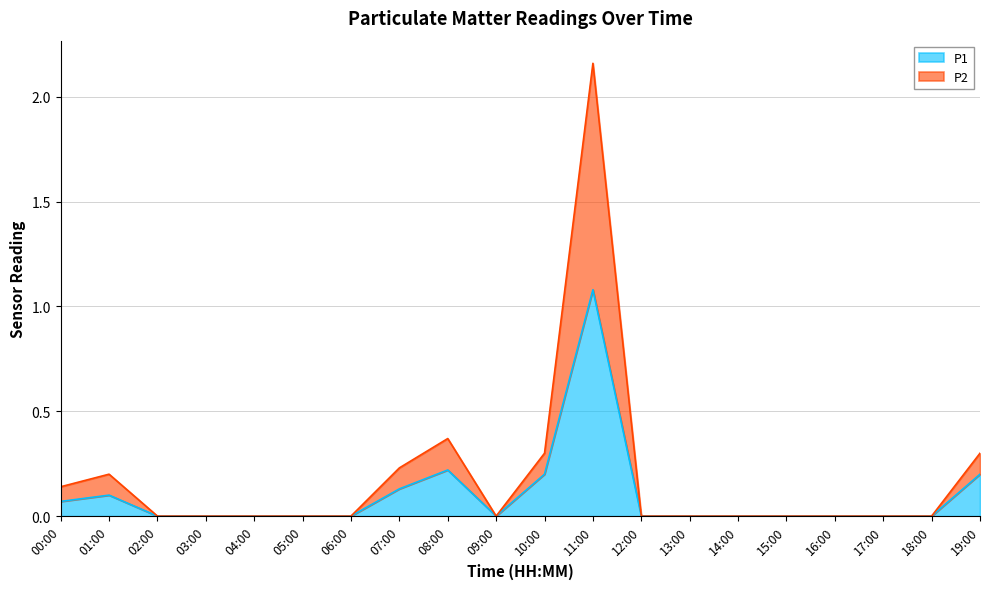

True or false: P1 and P2 intersect in this chart.

False